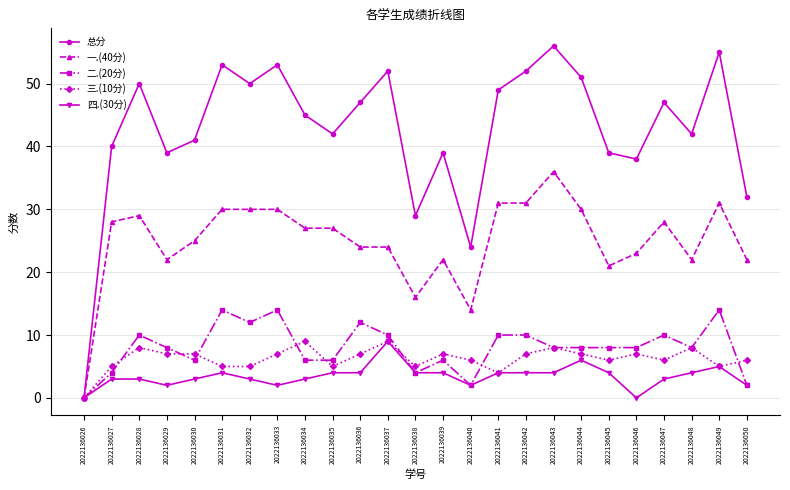

Is this an area chart (filled region under the line)?

No